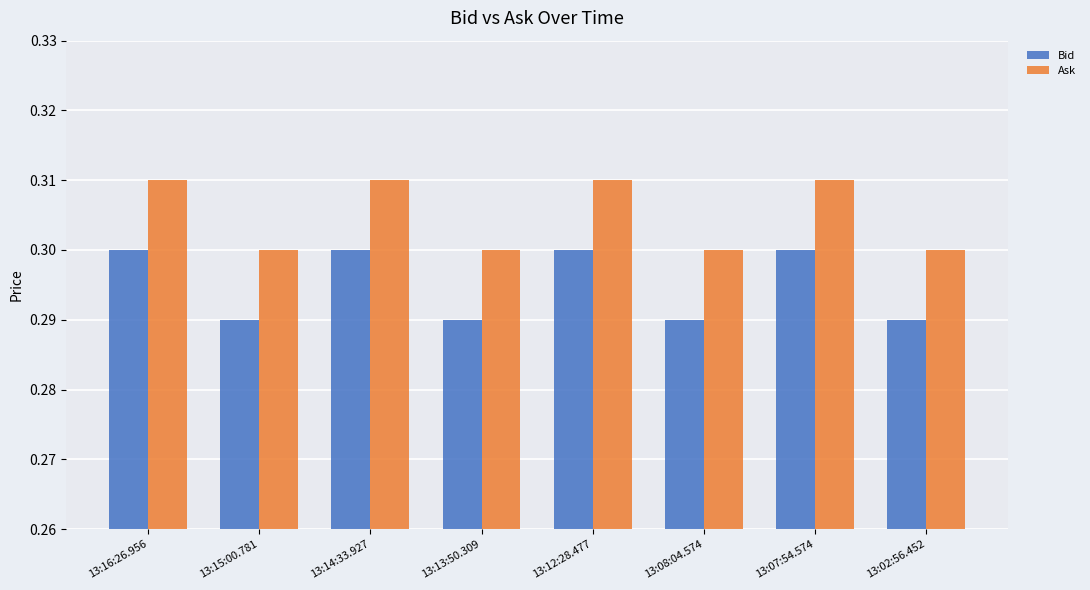

The Ask series shows 0.5 at 13:07:54.574. True or false?

False